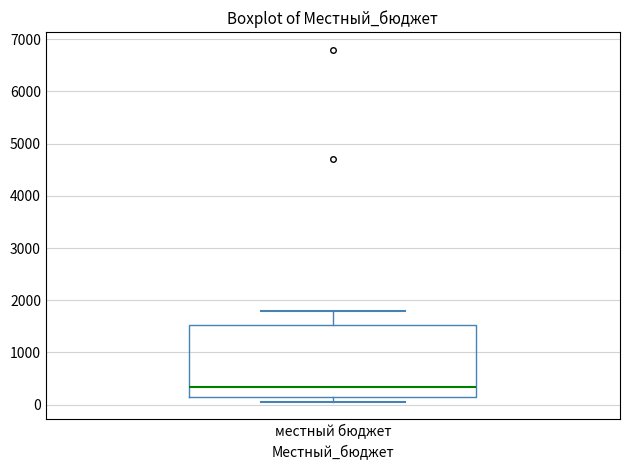

Transcribe this box plot: give where the median line is, the range the box spans, and where the two whiskers end, as read against the y-axis. The values are not printed on the chart, so give them approximately, as read against the axis.

median 300, box 200 to 1500, whiskers 100 to 1800